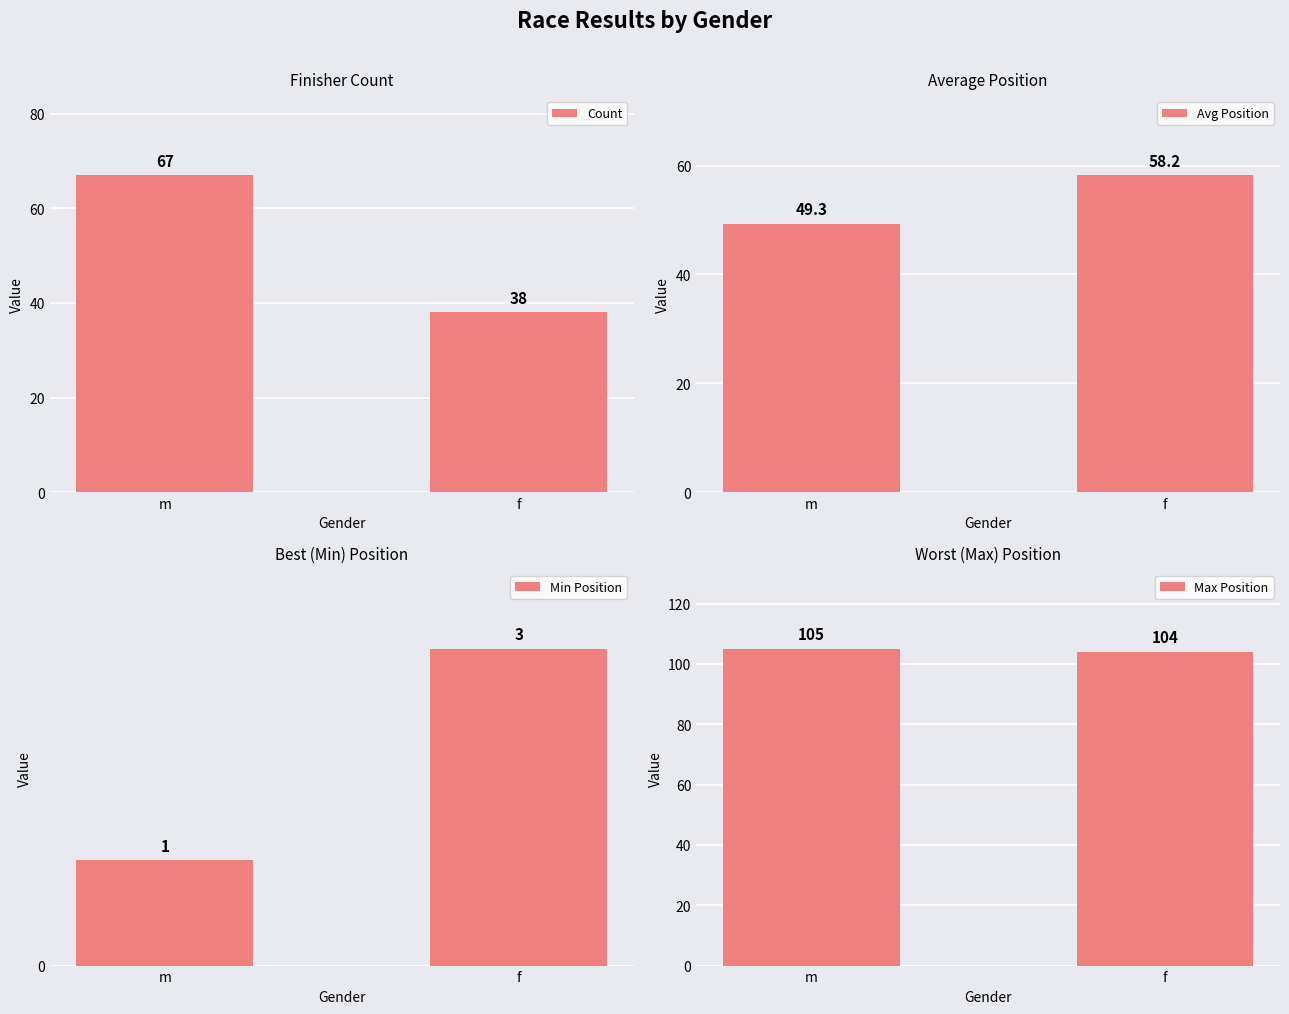

What is the label of the 1st bar from the right?

f